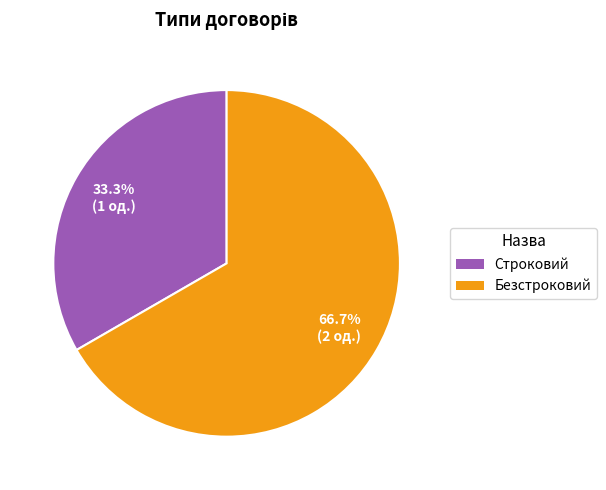

Does Строковий account for over 50% of the chart?

No